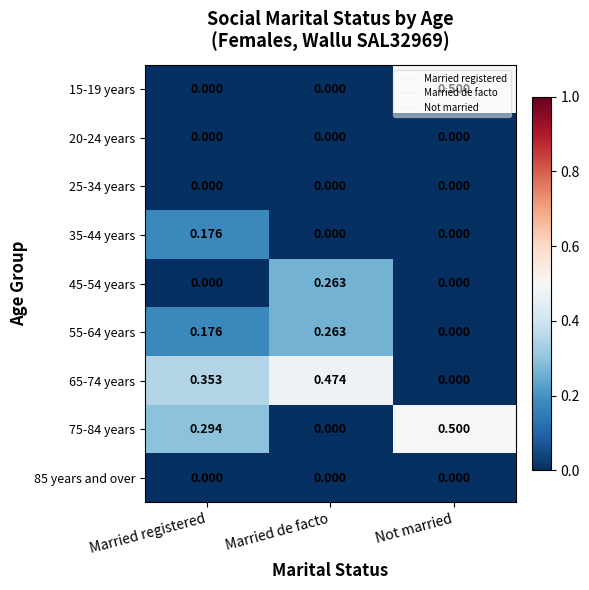

Which series has the largest total across all categories?

65-74 years